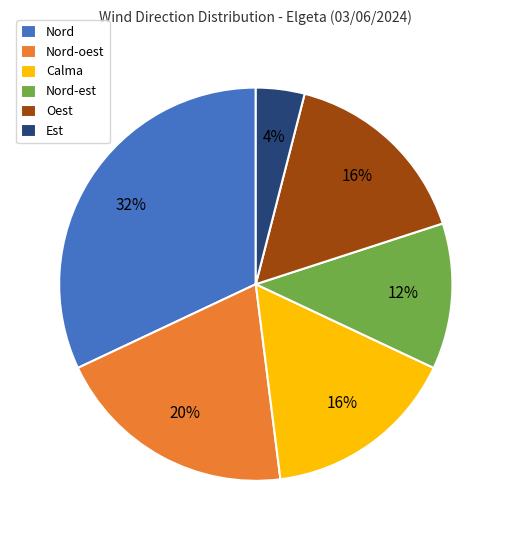

How many segments does this pie chart have?

6